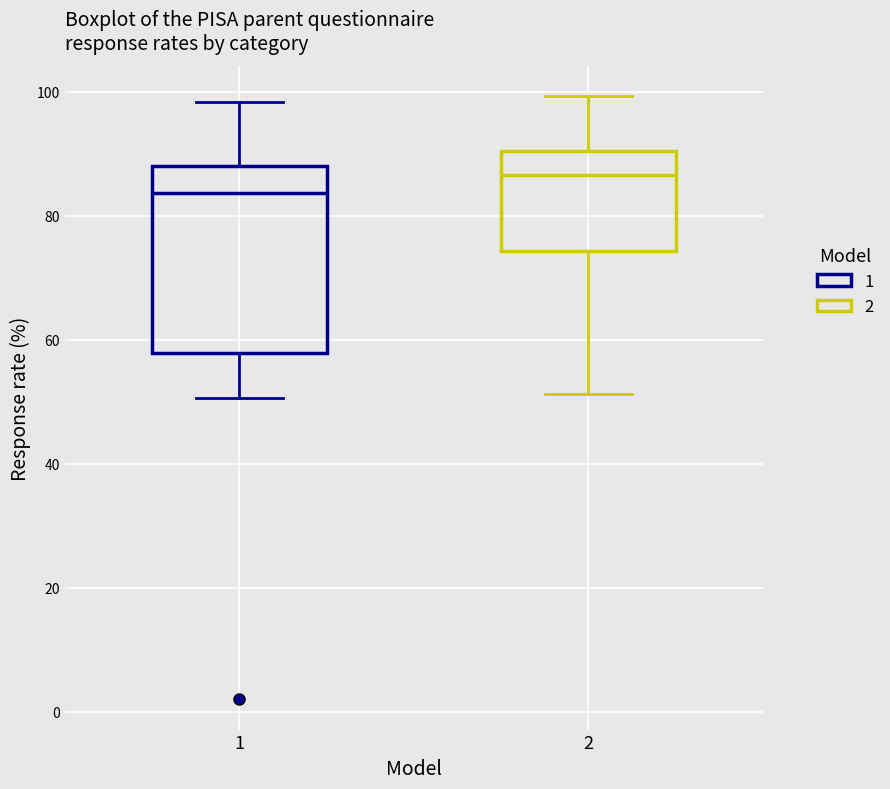

Where does the median line of the box at x = 1 sit on the y-axis? The values are not printed on the chart, so give them approximately, as read against the axis.

84